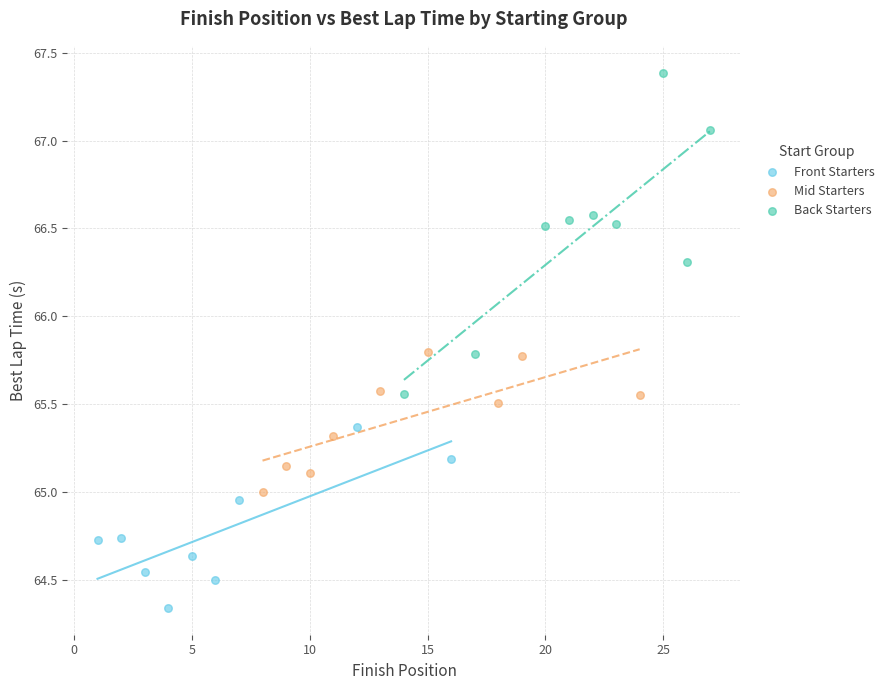

Which series reaches the maximum Y coordinate?

Back Starters